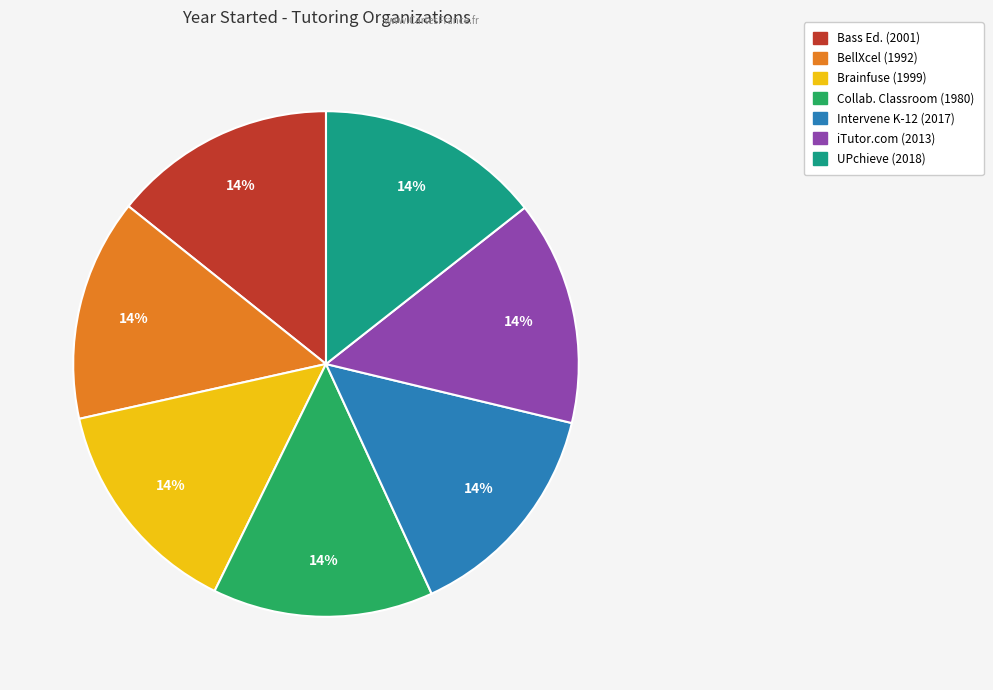

To the nearest percent, what is the average slice percentage?

14%